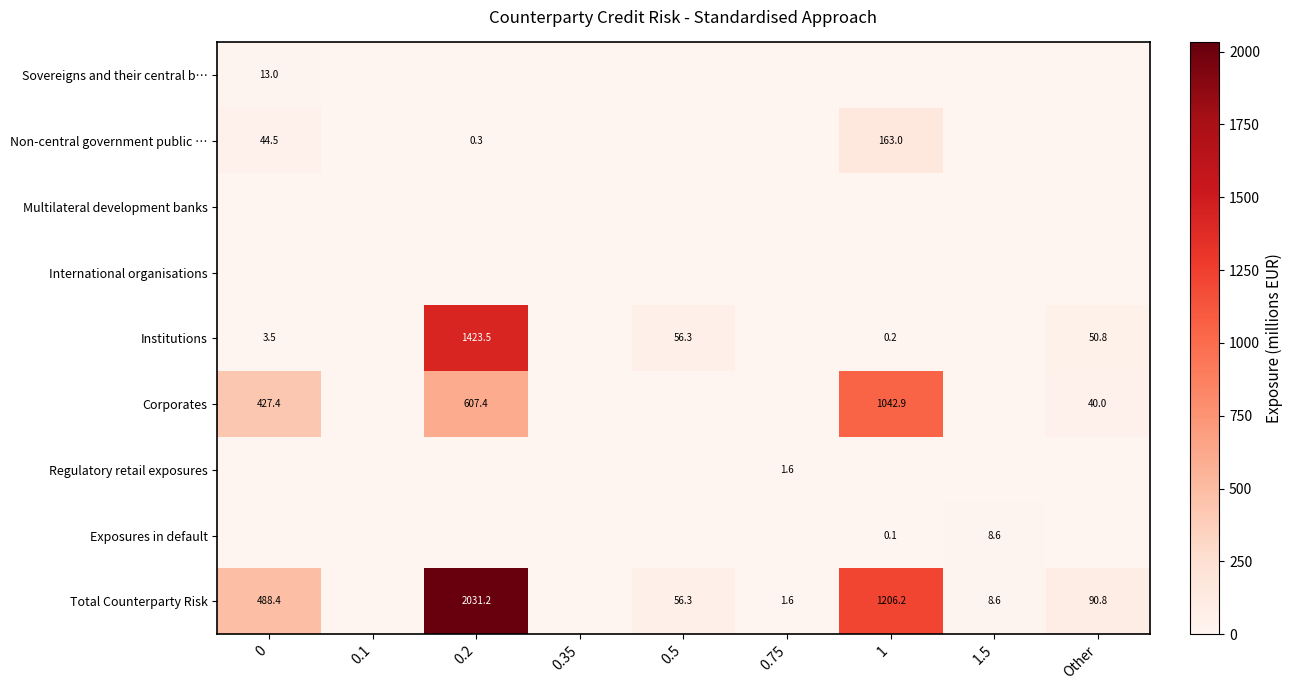

The value of Corporates at 0.2 is 1003.1. True or false?

False